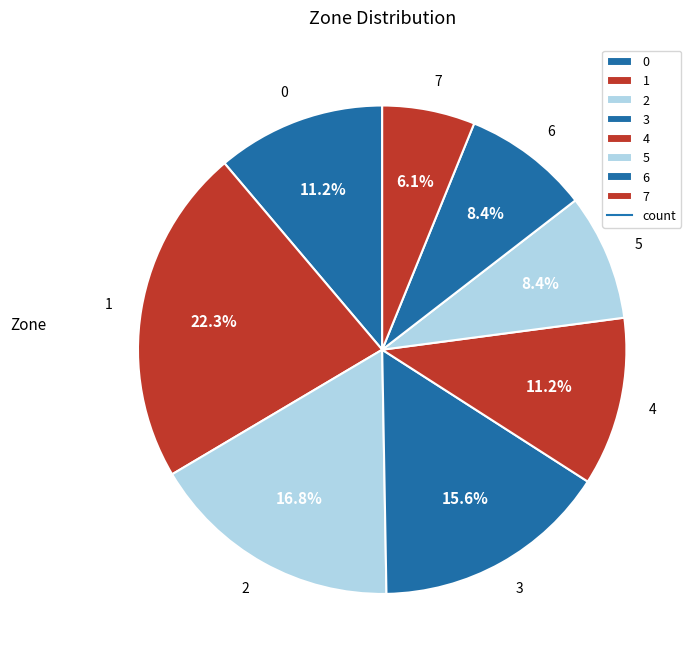

The 6 slice represents 8% of the pie. True or false?

True